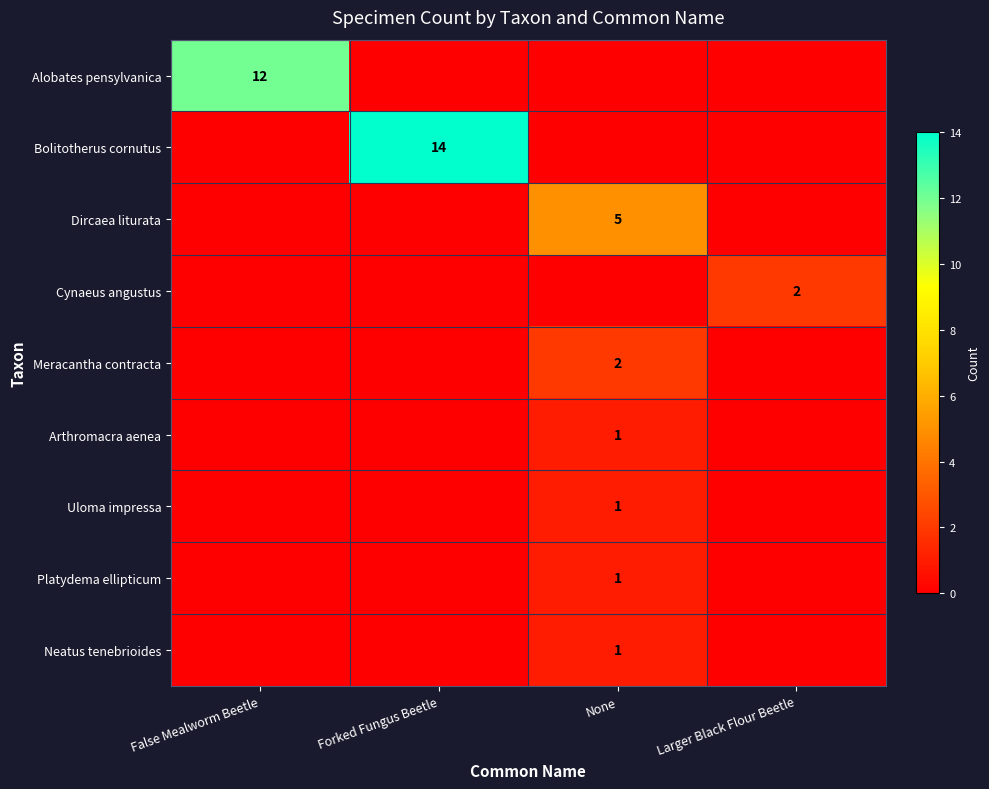

True or false: Bolitotherus cornutus has a value of 14 at Forked Fungus Beetle.

True